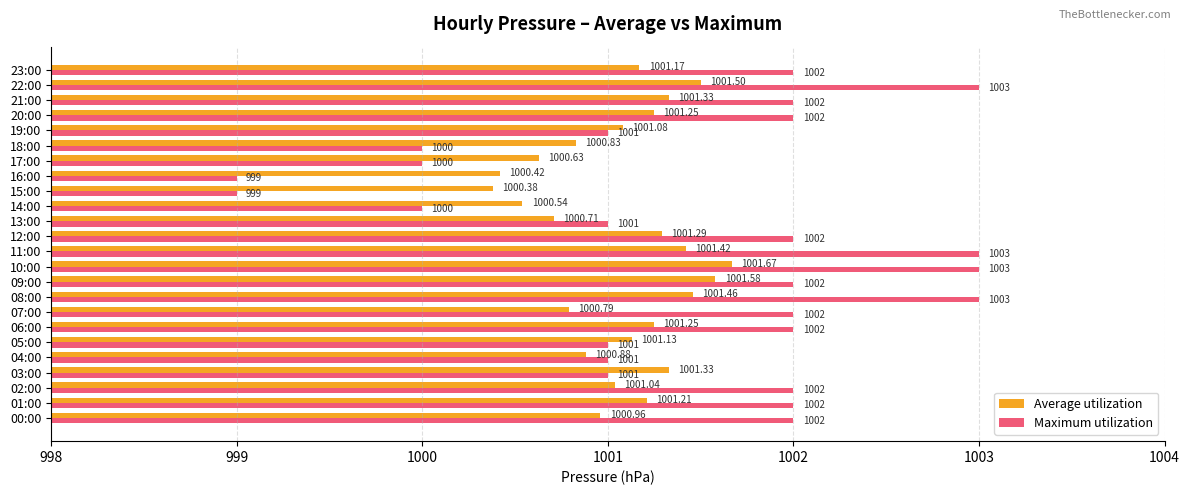

Which category has the lowest value in the Average utilization series?

15:00